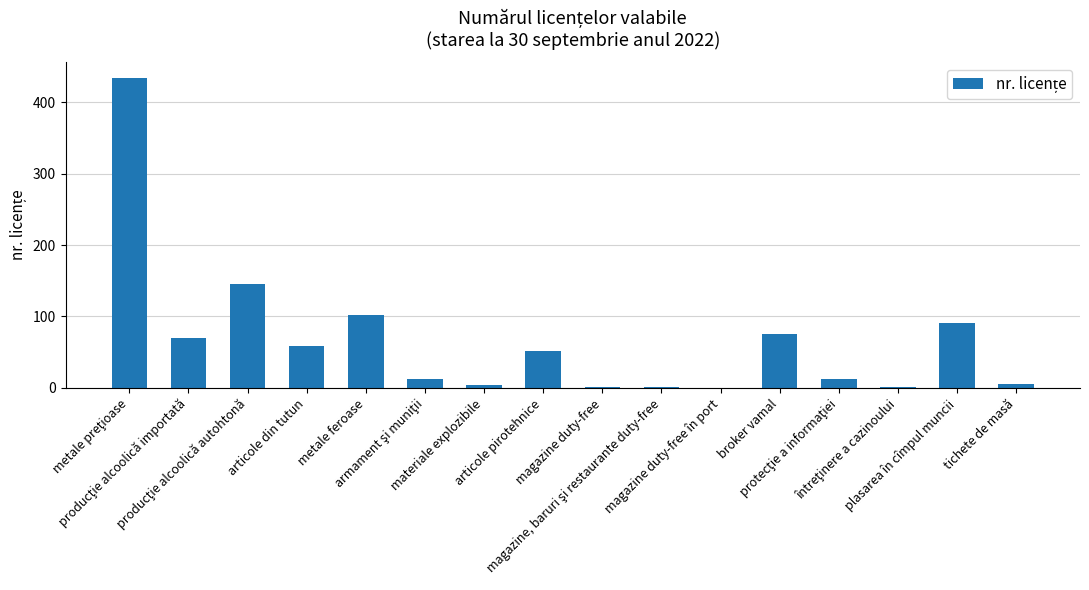

What is the sum of all values?

1065